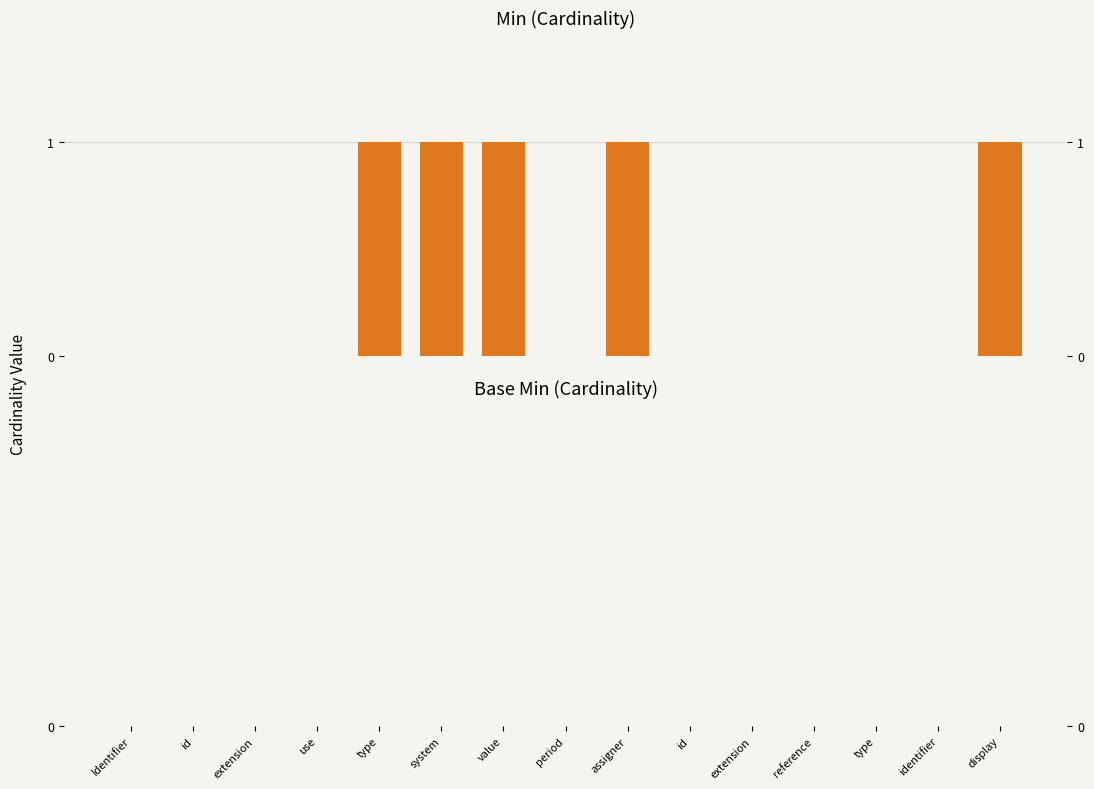

Reading left to right, what are all the values shown in this chart?

Min: Identifier=0	id=0	extension=0	use=0	type=1	system=1	value=1	period=0	assigner=1	id=0	extension=0	reference=0	type=0	identifier=0	display=1
Base Min: Identifier=0	id=0	extension=0	use=0	type=0	system=0	value=0	period=0	assigner=0	id=0	extension=0	reference=0	type=0	identifier=0	display=0